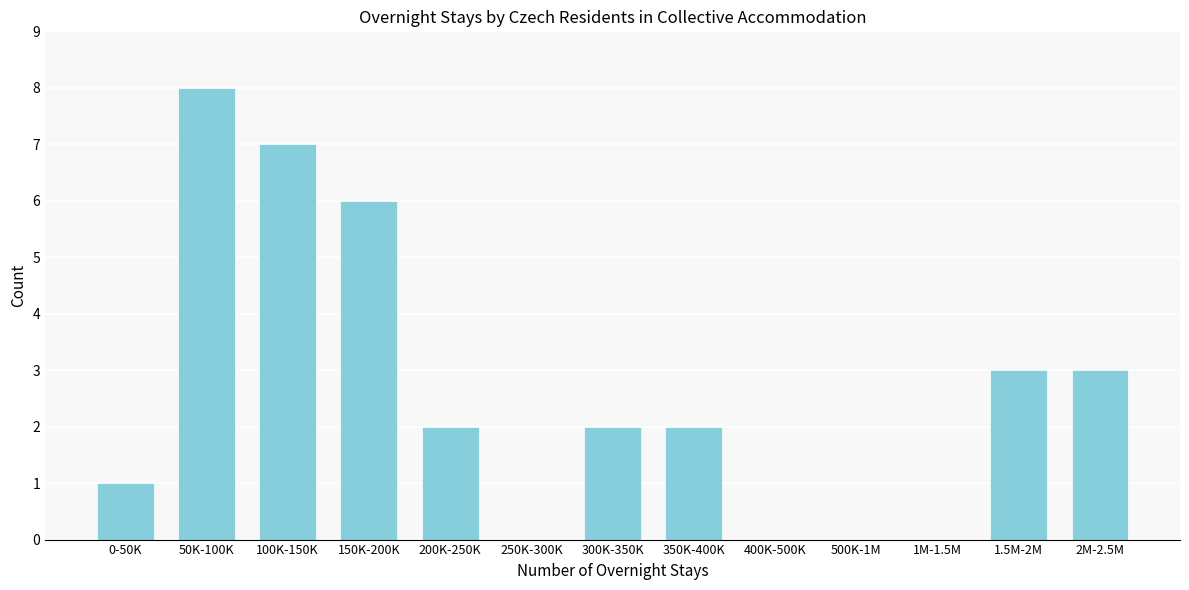

Reading left to right, what are all the values shown in this chart?

0-50K=1	50K-100K=8	100K-150K=7	150K-200K=6	200K-250K=2	250K-300K=0	300K-350K=2	350K-400K=2	400K-500K=0	500K-1M=0	1M-1.5M=0	1.5M-2M=3	2M-2.5M=3